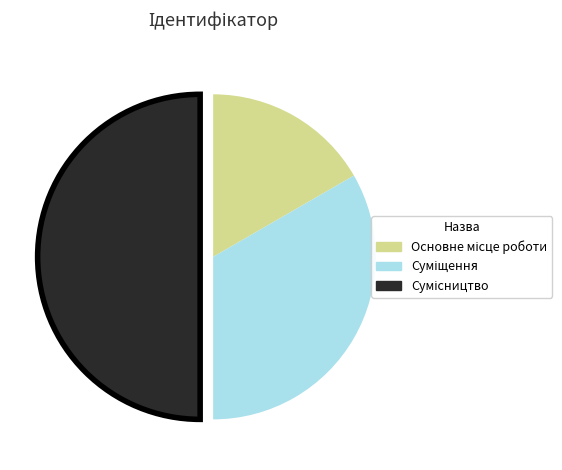

To the nearest percent, what percentage of the pie is Сумісництво?

50%